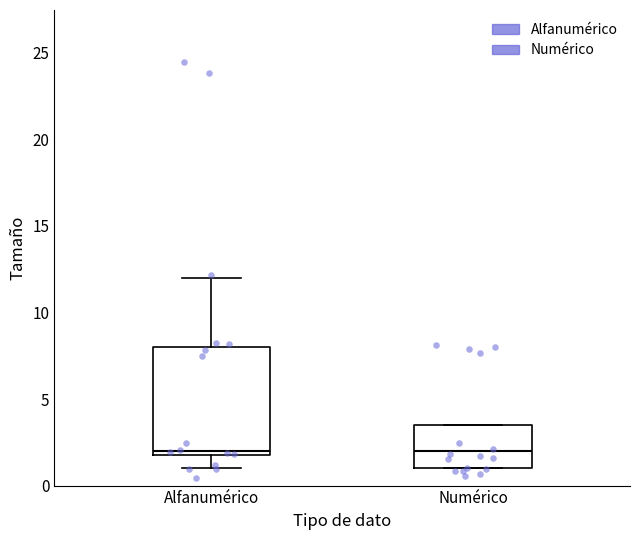

Reading left to right, read every box against the y-axis: the position of its median line, the range the box covers, and the ends of its whiskers. The values are not printed on the chart, so give them approximately, as read against the axis.

Alfanumérico: median 2.0 (just above the box's lower edge), box 2.0 to 8.0, whiskers 1.0 to 12.0
Numérico: median 2.0, box 1.0 to 3.5, whiskers 1.0 to 3.5